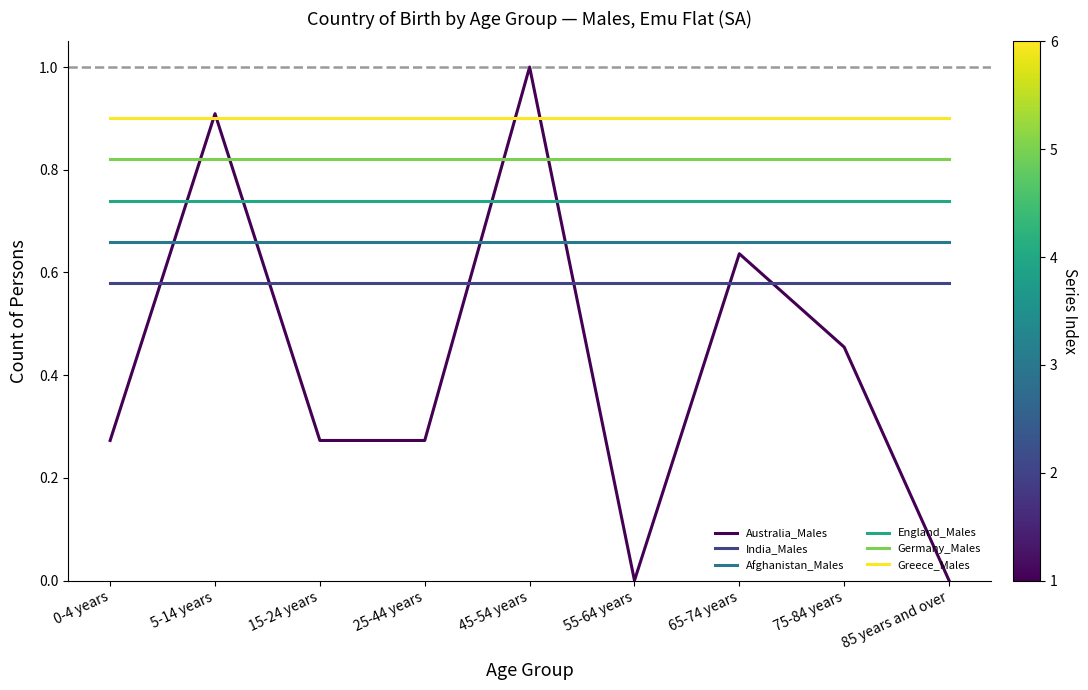

What is the maximum value shown in the chart?

1.0